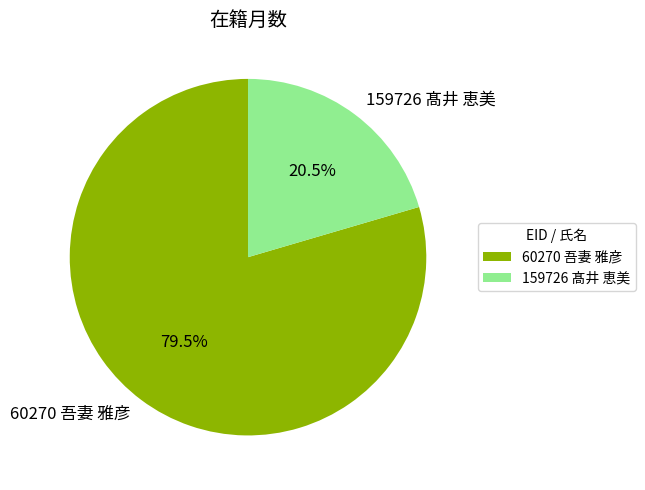

Which category has the biggest portion of the pie?

60270 吾妻 雅彦